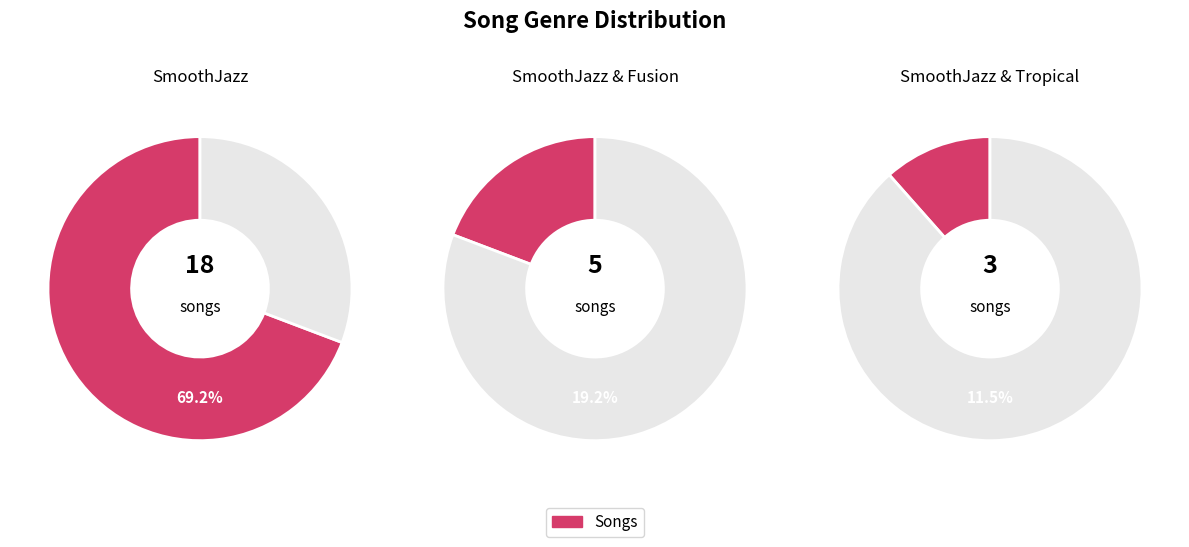

Which slice is the largest?

SmoothJazz